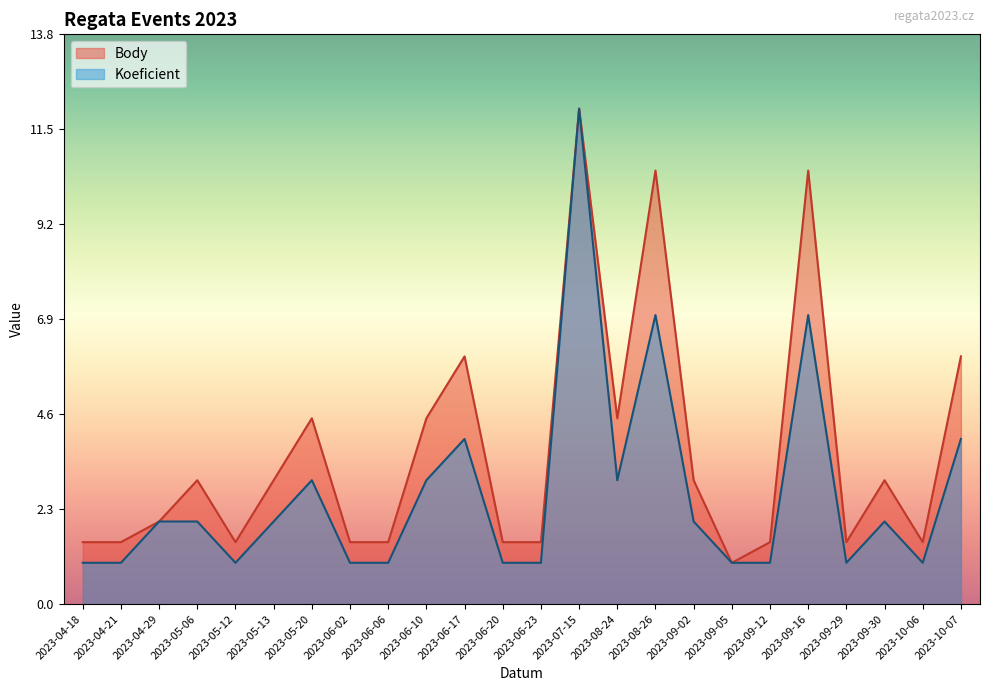

What is the difference between the highest and lowest values at 2023-09-29?

0.5